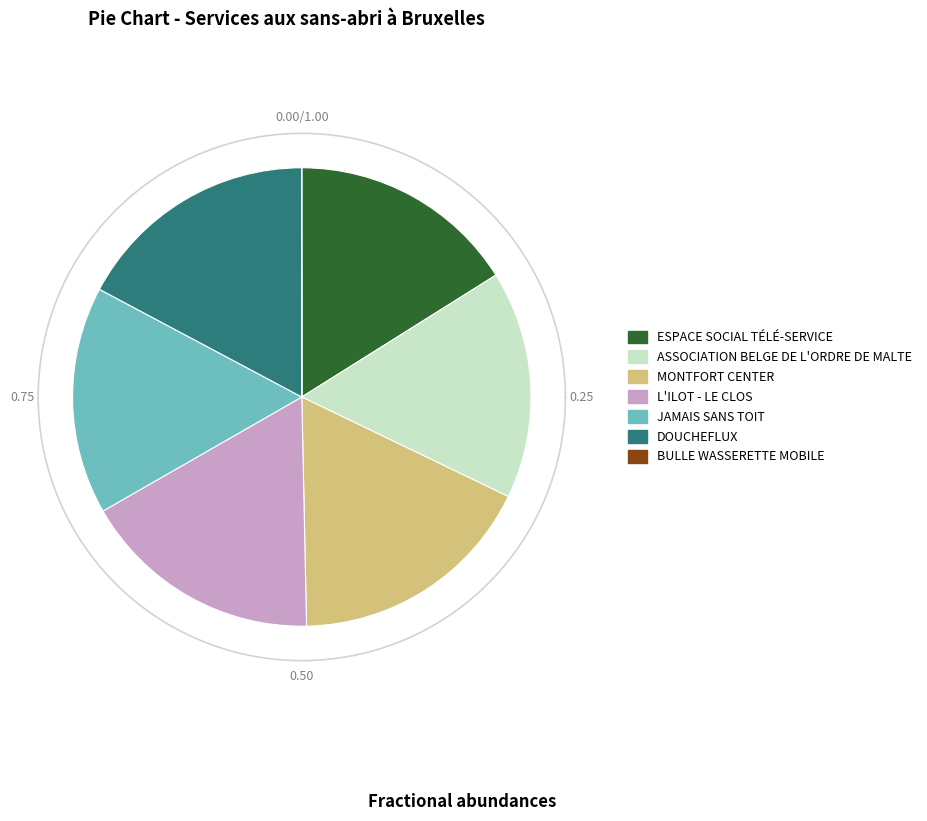

Does any single category account for the majority?

No